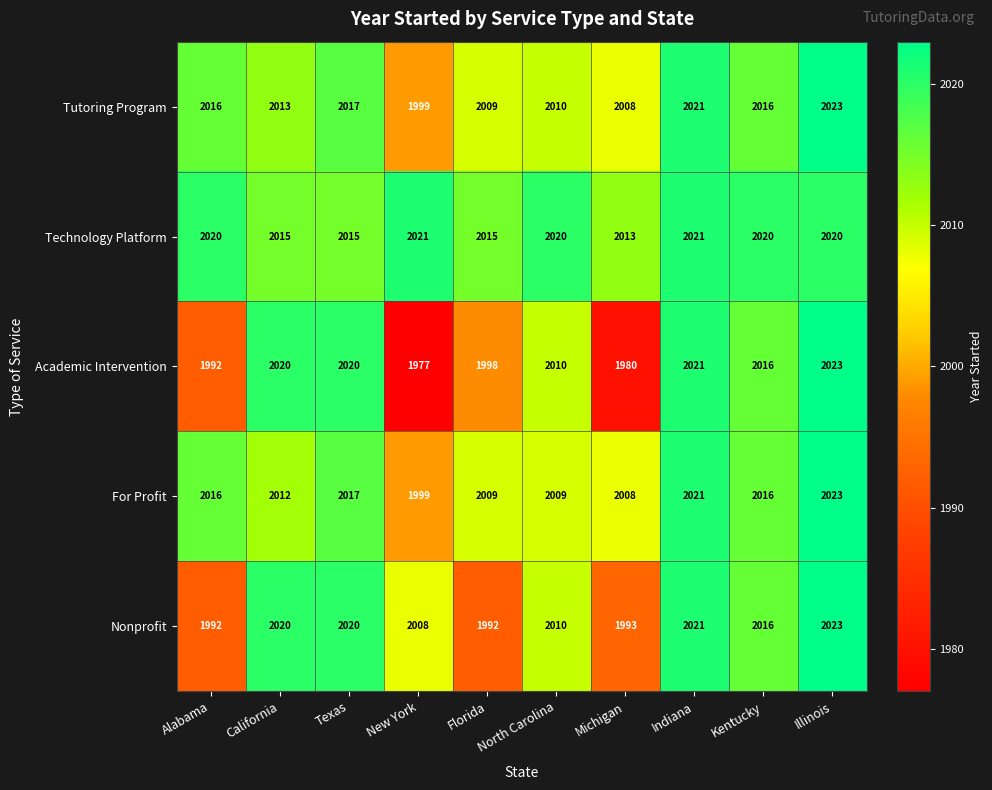

Which series has the widest spread of values?

Academic Intervention